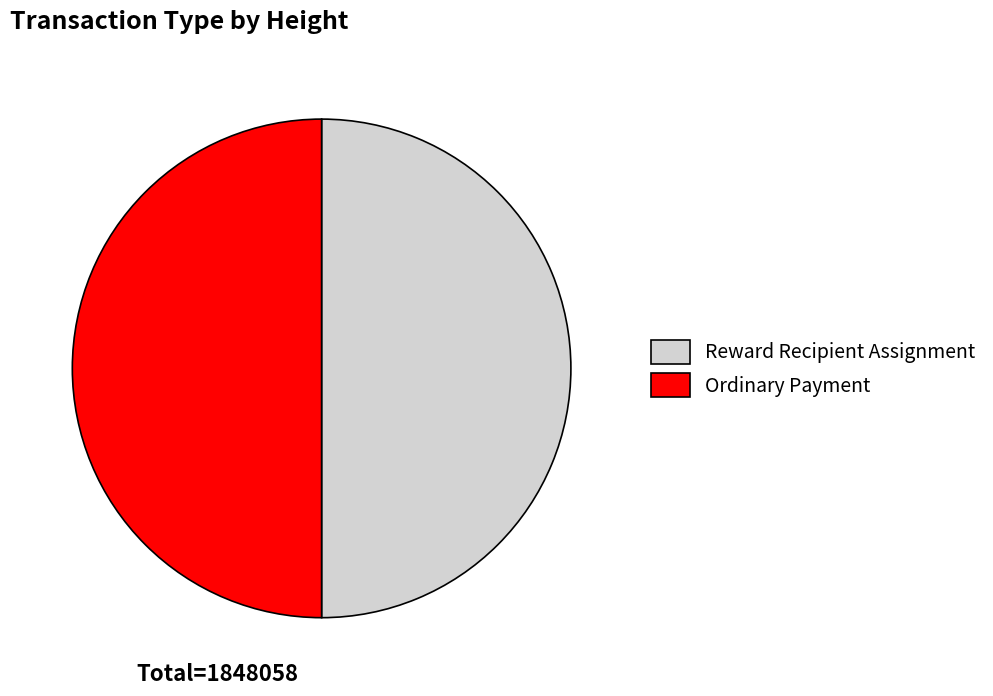

Combined, do Reward Recipient Assignment and Ordinary Payment account for over 50%?

Yes